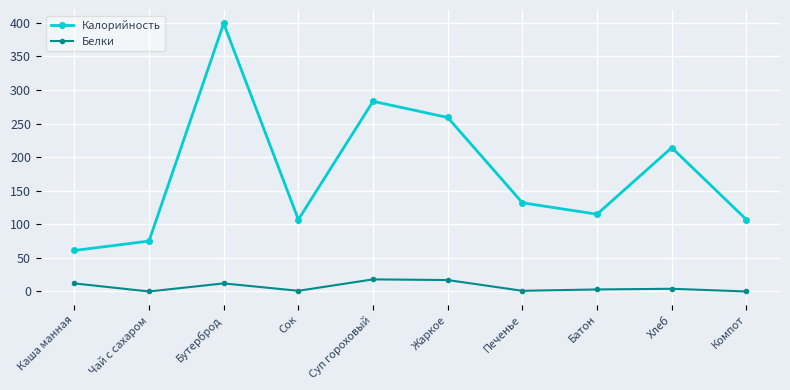

Where is the first local minimum for Калорийность?

Сок